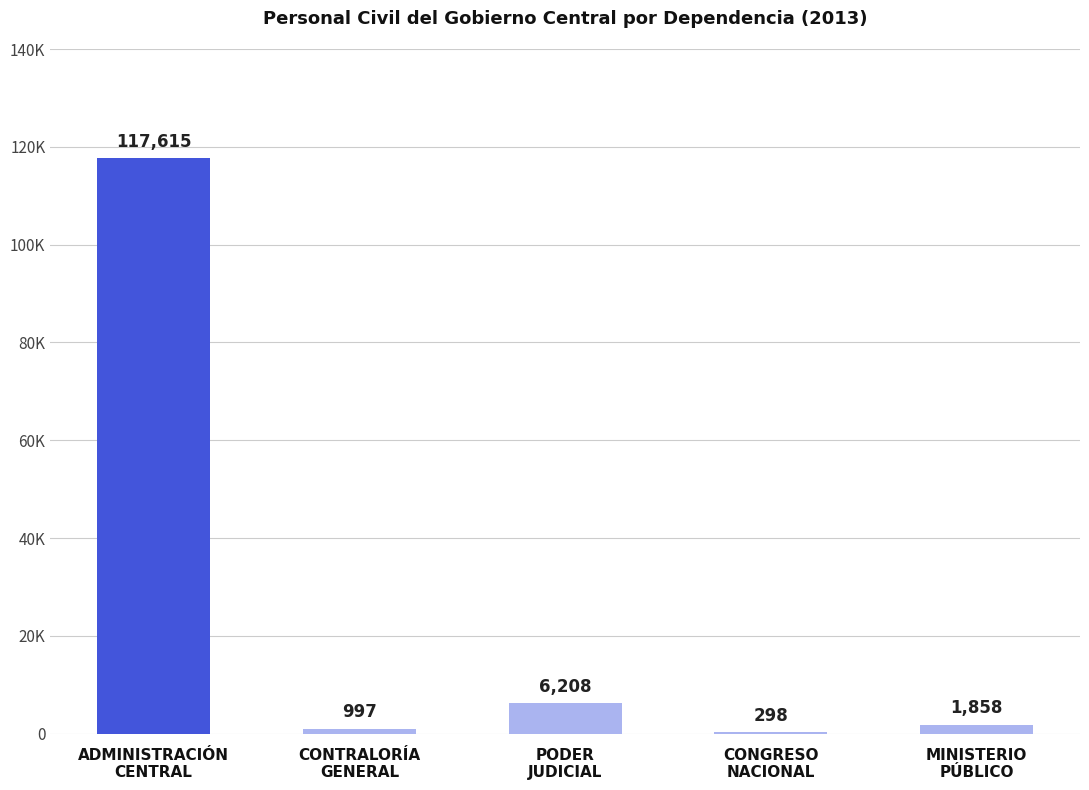

Reading left to right, transcribe all the data shown in this chart.

ADMINISTRACIÓN
CENTRAL=117615	CONTRALORÍA
GENERAL=997	PODER
JUDICIAL=6208	CONGRESO
NACIONAL=298	MINISTERIO
PÚBLICO=1858